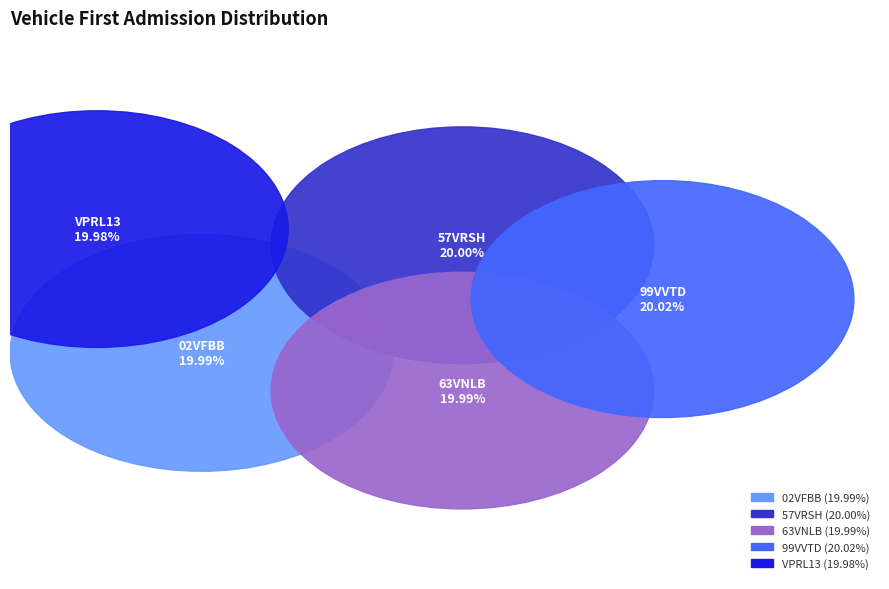

What percentage is NOT represented by VPRL13?

80.0%